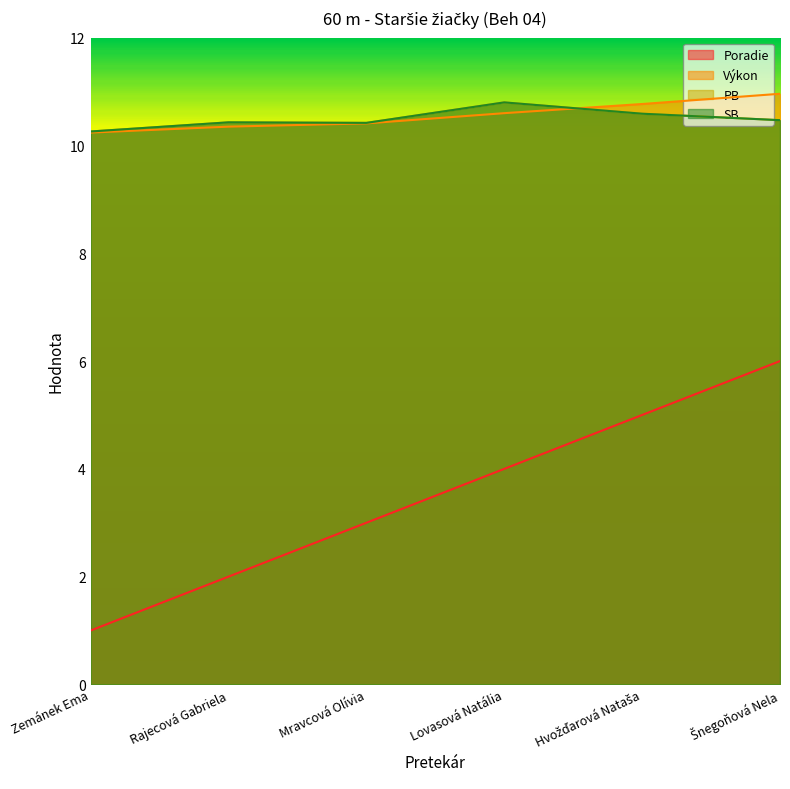

At how many categories does at least one series exceed 10?

6